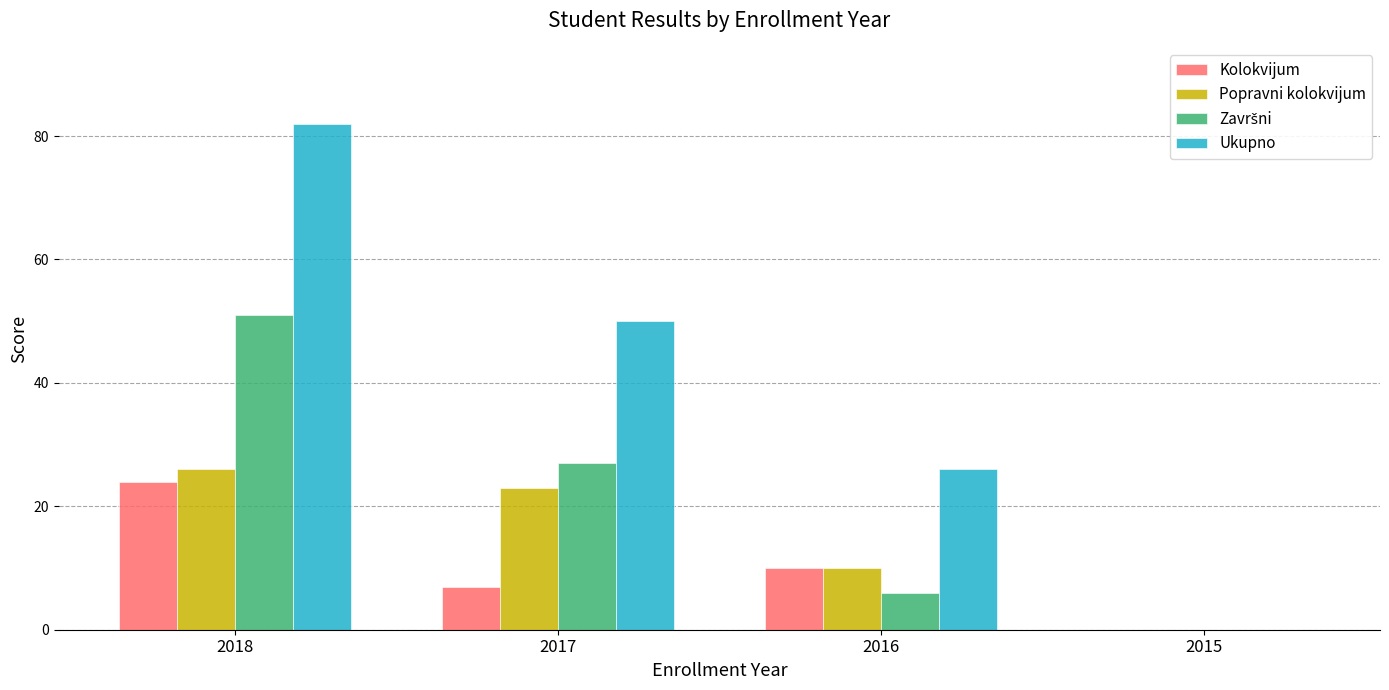

Count the number of data series in this chart.

4